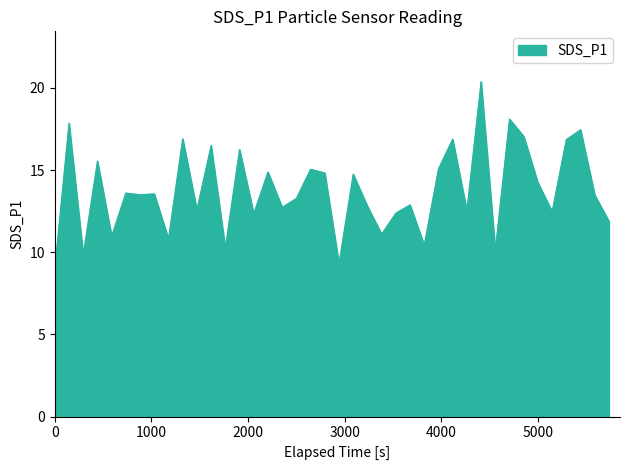

What is the minimum value shown in the chart?

9.0